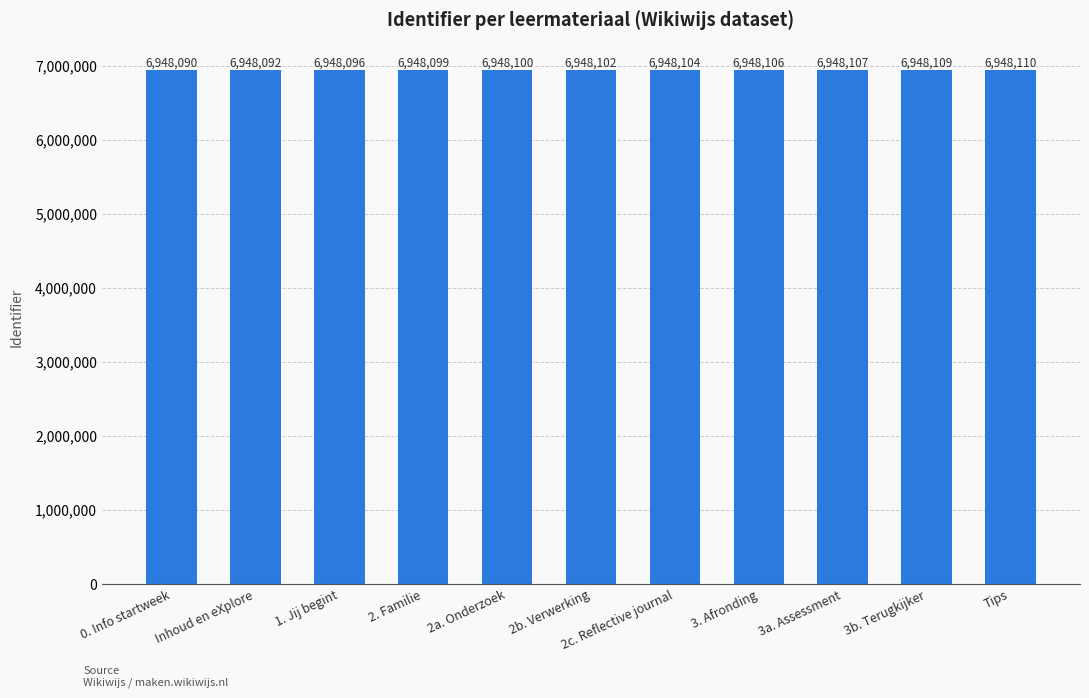

Approximately how many times larger is the value at 2a. Onderzoek compared to 0. Info startweek?

1.0